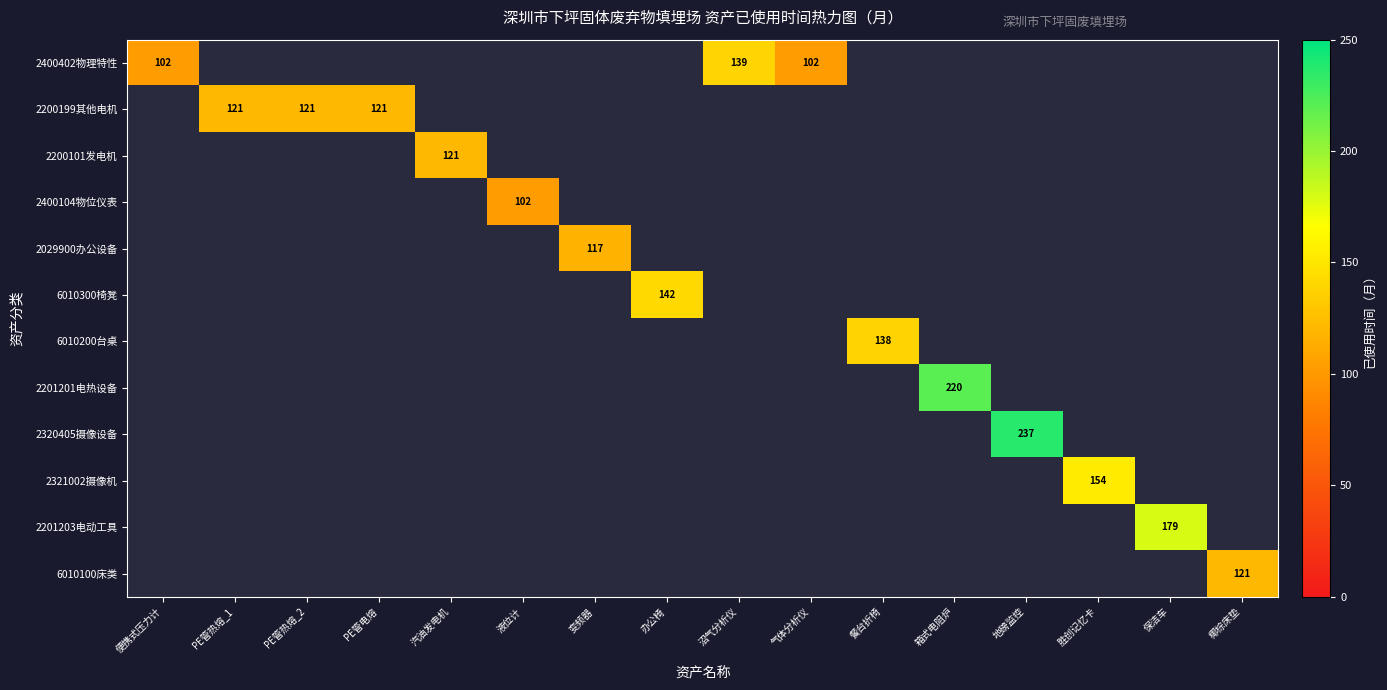

What is the greatest value displayed?

237.0